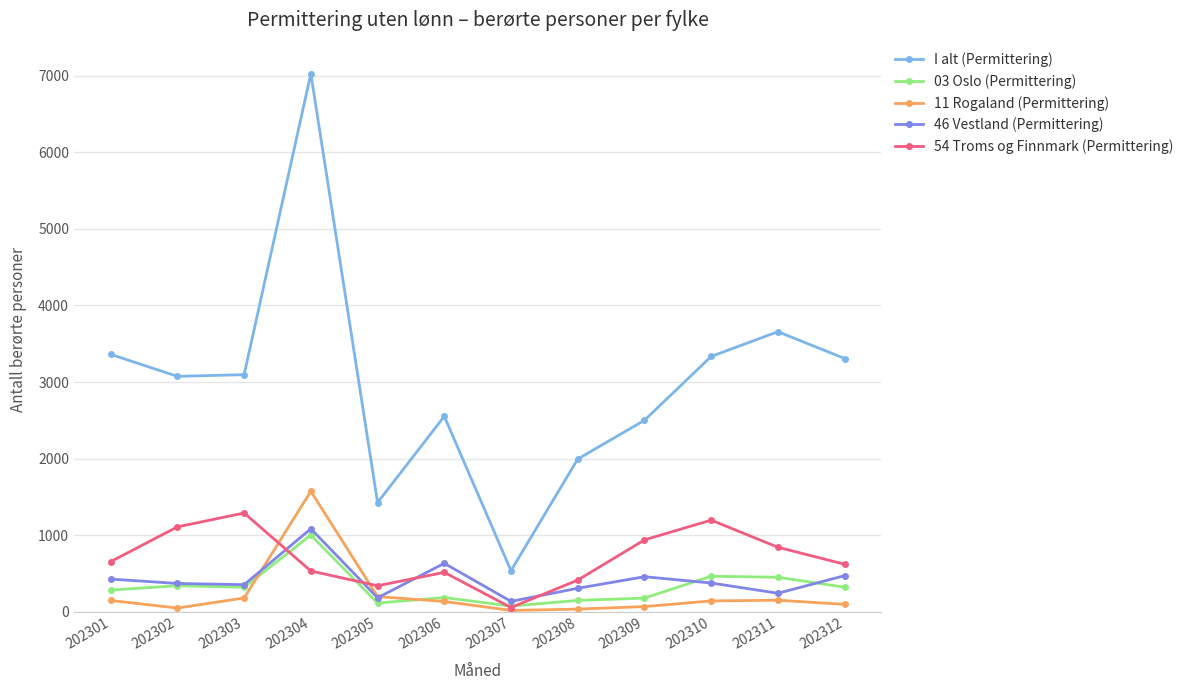

What is the sum of the 11 Rogaland (Permittering) values at 202310 and 202308?

175